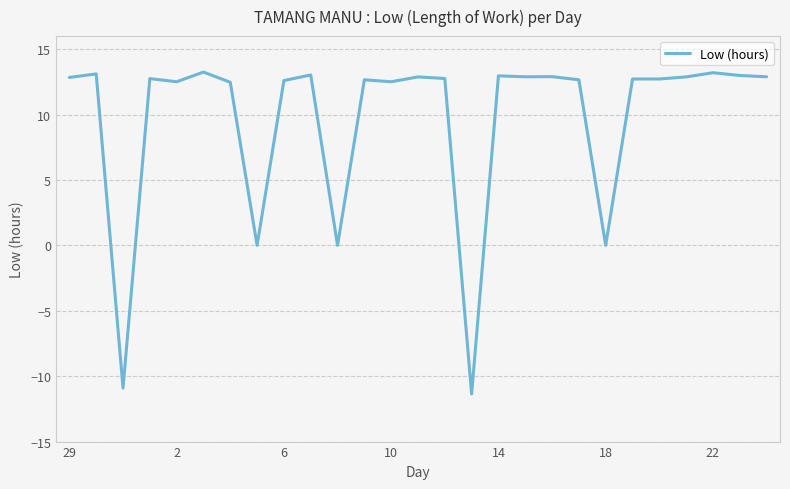

What is the minimum value shown in the chart?

-11.4